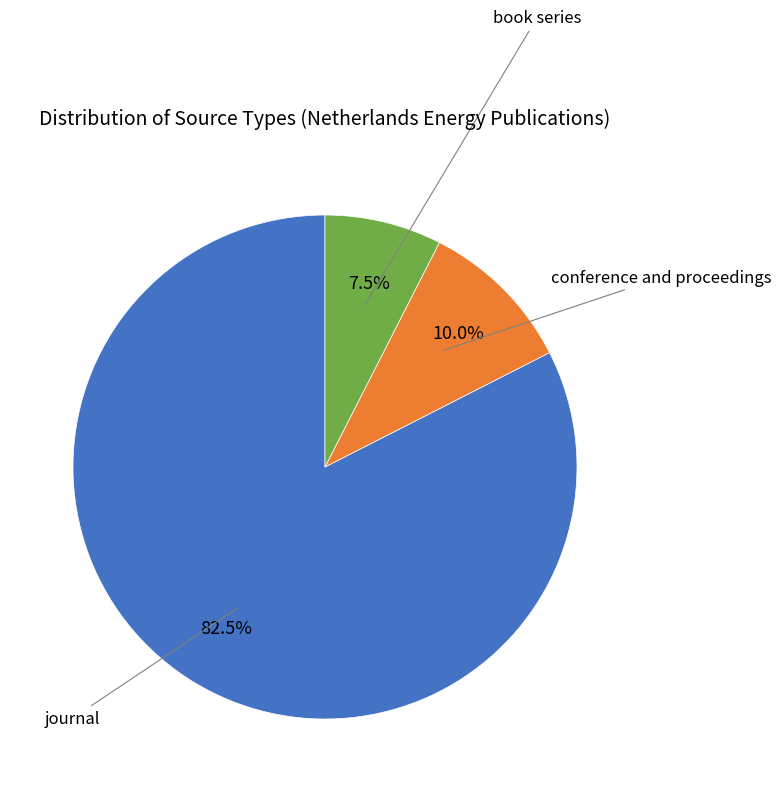

Is there a majority slice in this chart?

Yes